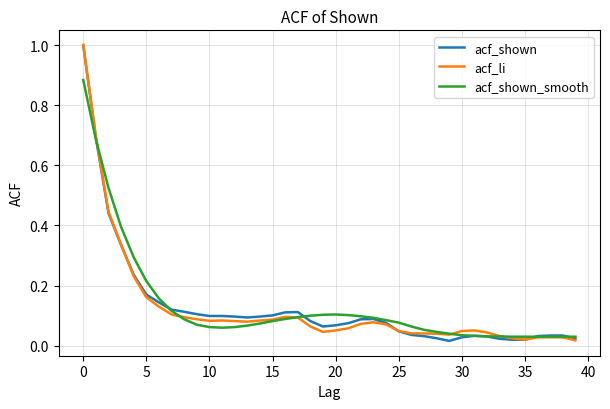

What is the maximum value for acf_shown?

1.0